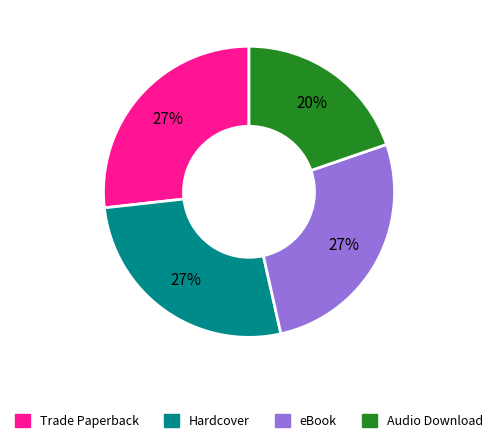

To the nearest percent, what portion does Trade Paperback represent?

27%